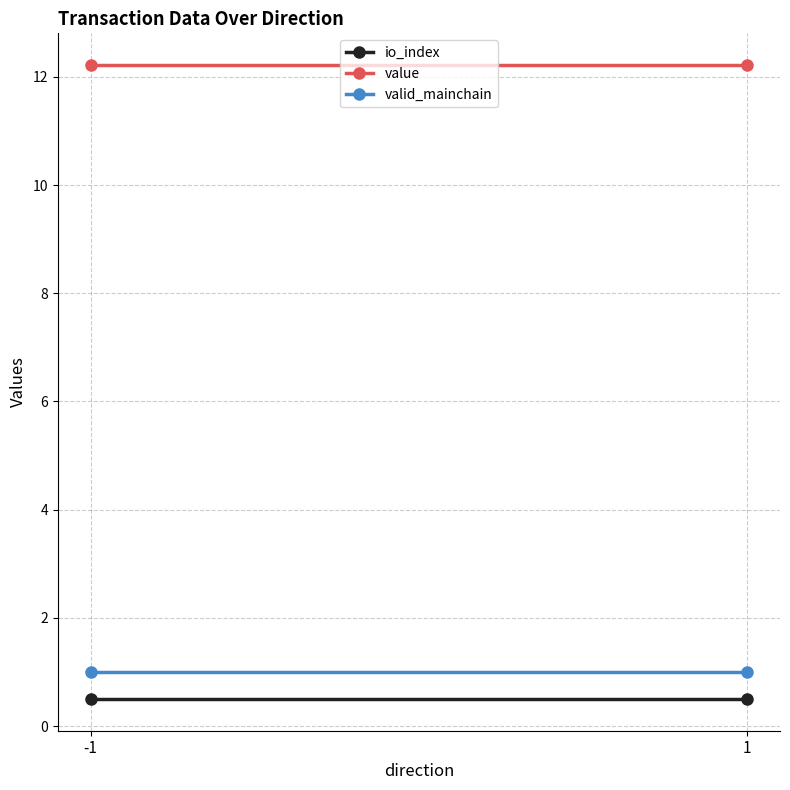

At how many categories does at least one series exceed 7?

2